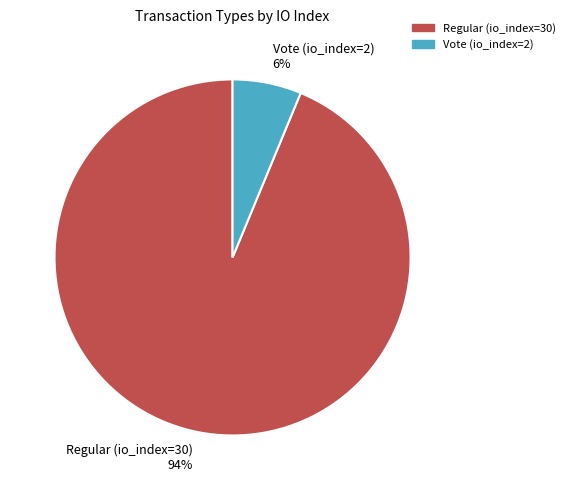

Which has a higher value, Regular (io_index=30) or Vote (io_index=2)?

Regular (io_index=30)